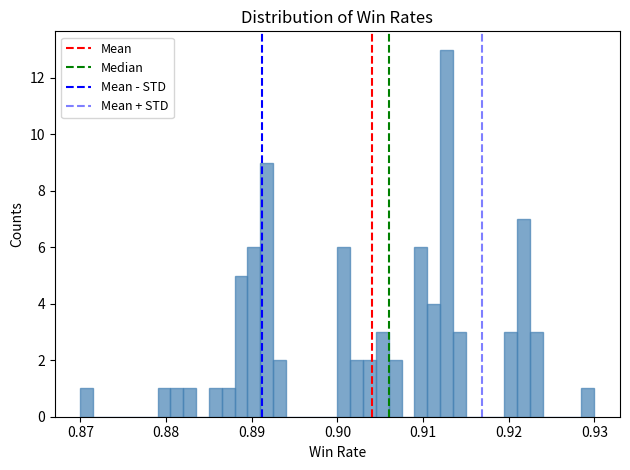

Read against the x-axis, roughly where is the centre of the tallest bar?

0.913